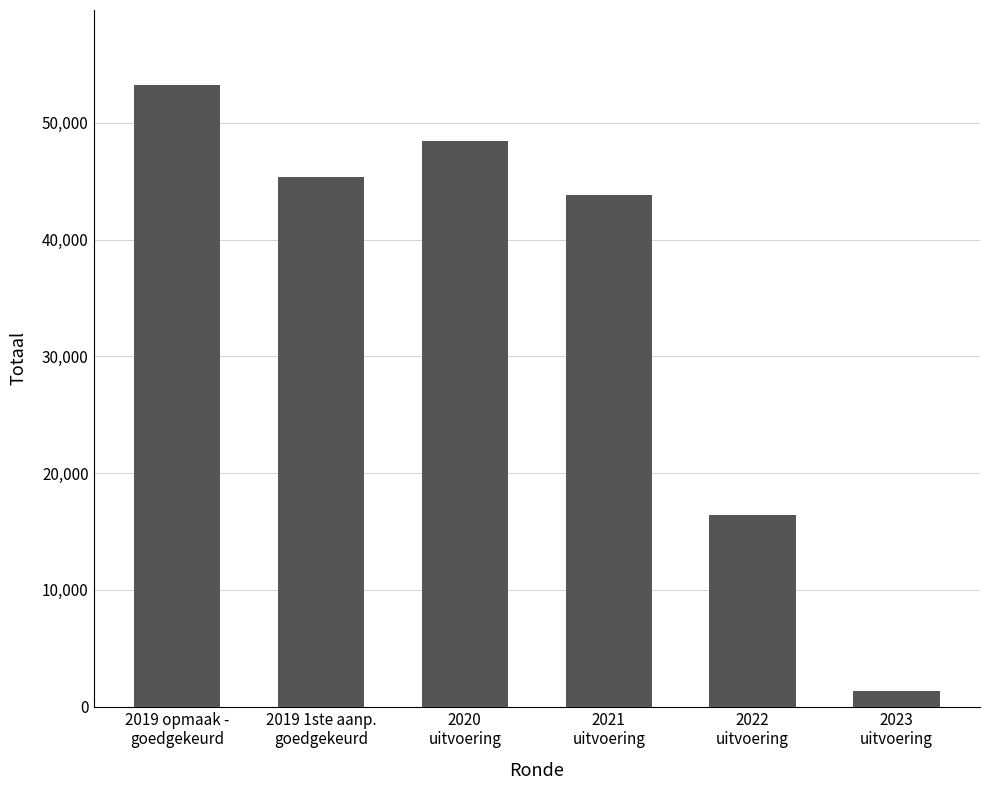

What is the difference between the maximum and minimum values?

51894